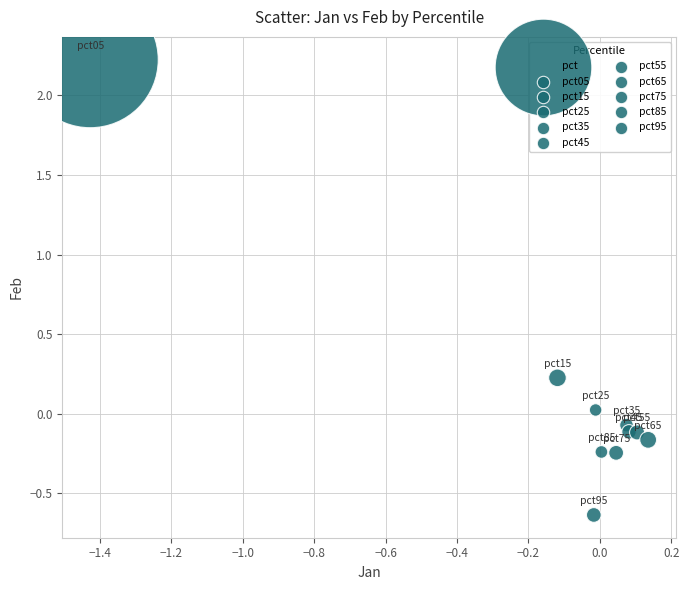

What is the range of X values (max minus min)?

1.6